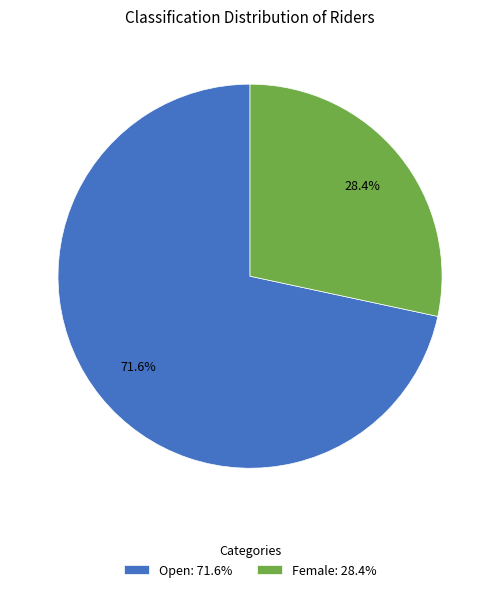

What is the ratio of the value at Female: 28.4% to the value at Open: 71.6%?

0.4